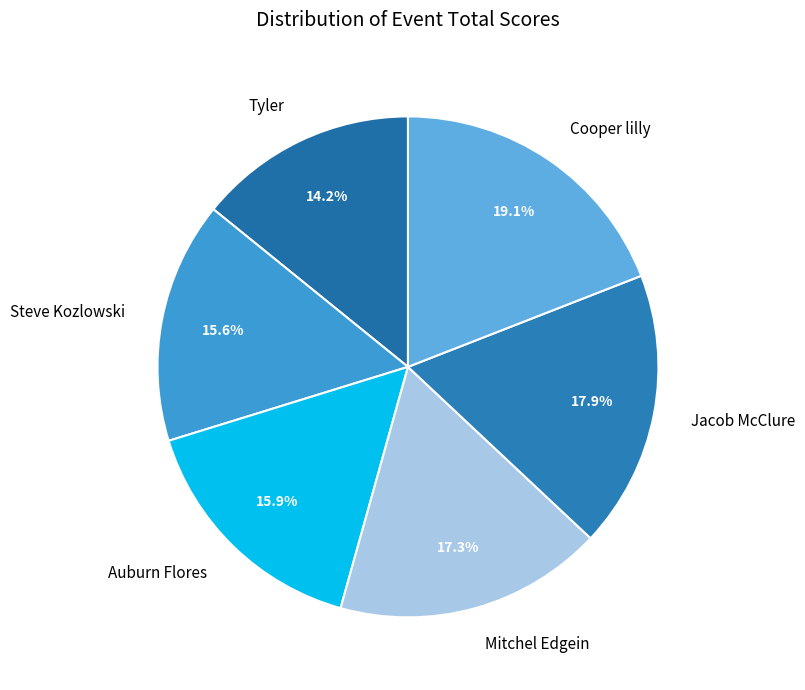

To the nearest percent, what portion does Steve Kozlowski represent?

16%